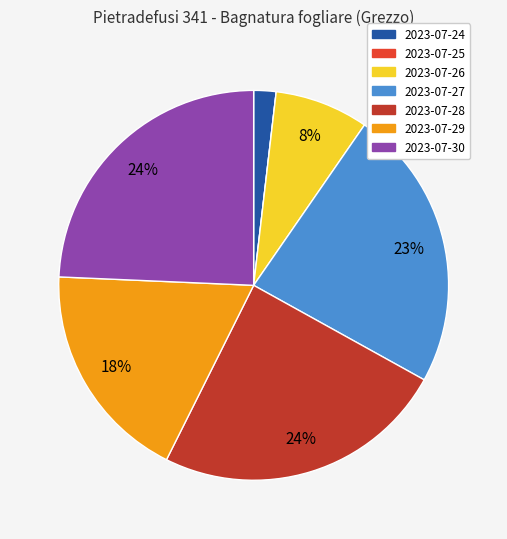

Is the sum of 2023-07-27 and 2023-07-29 greater than half?

No